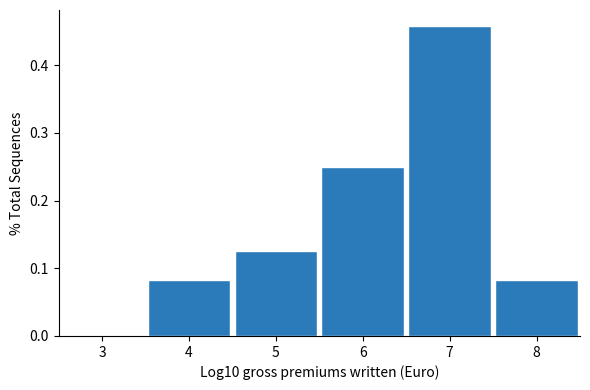

Reading left to right, list every bar in this chart as the range it spans on the x-axis followed by its height. The values are not printed on the chart, so give them approximately, as read against the axis.

2.5 to 3.5: 0
3.5 to 4.5: 0.08
4.5 to 5.5: 0.13
5.5 to 6.5: 0.25
6.5 to 7.5: 0.46
7.5 to 8.5: 0.08